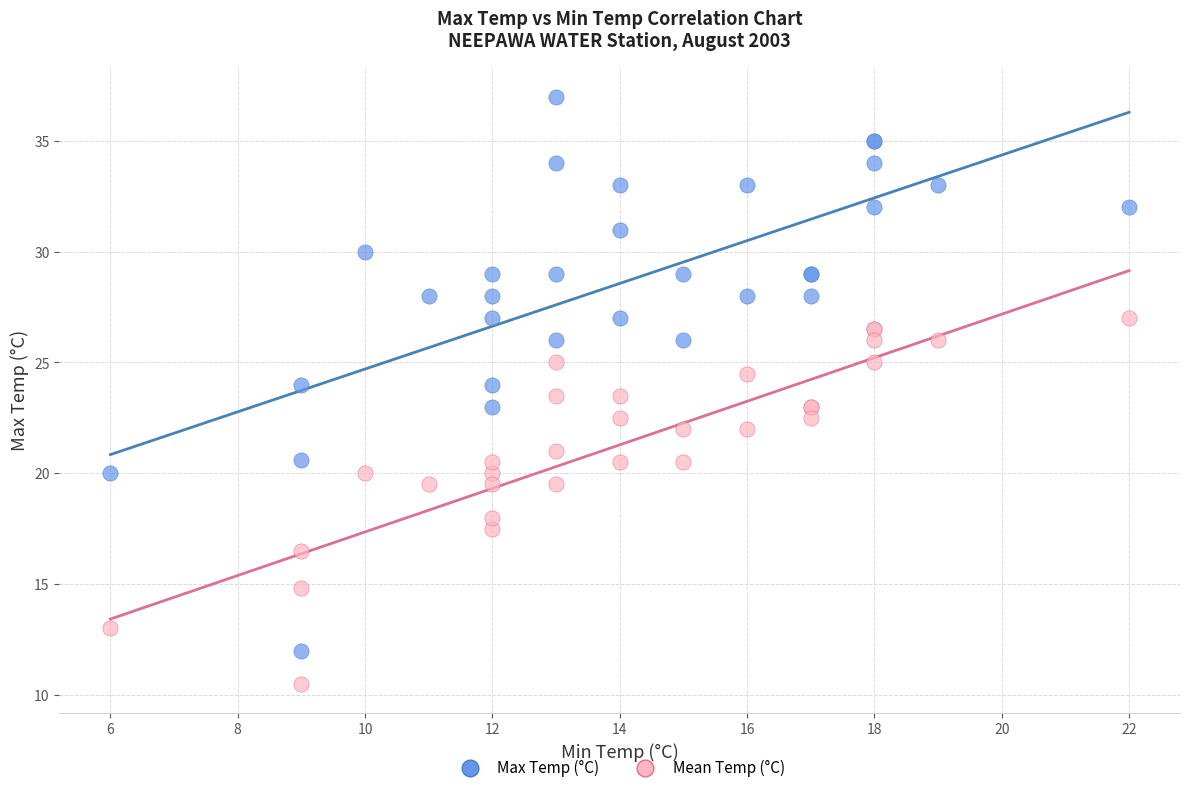

Which series has the widest spread of Y values?

Max Temp (°C)